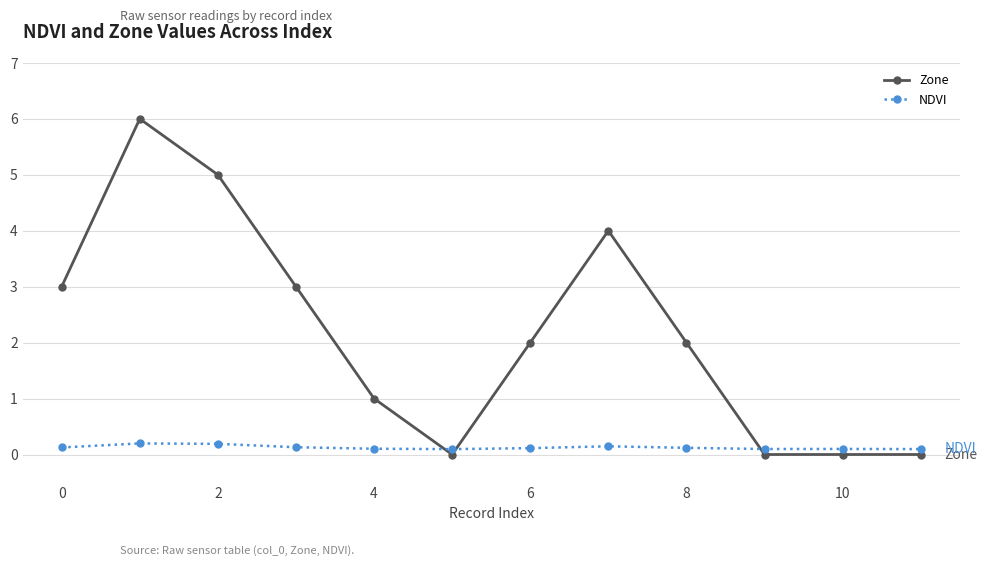

Reading left to right, extract all data points from this chart.

Zone: 3.0	6.0	5.0	3.0	1.0	0.0	2.0	4.0	2.0	0.0	0.0	0.0
NDVI: 0.1	0.2	0.2	0.1	0.1	0.1	0.1	0.1	0.1	0.1	0.1	0.1